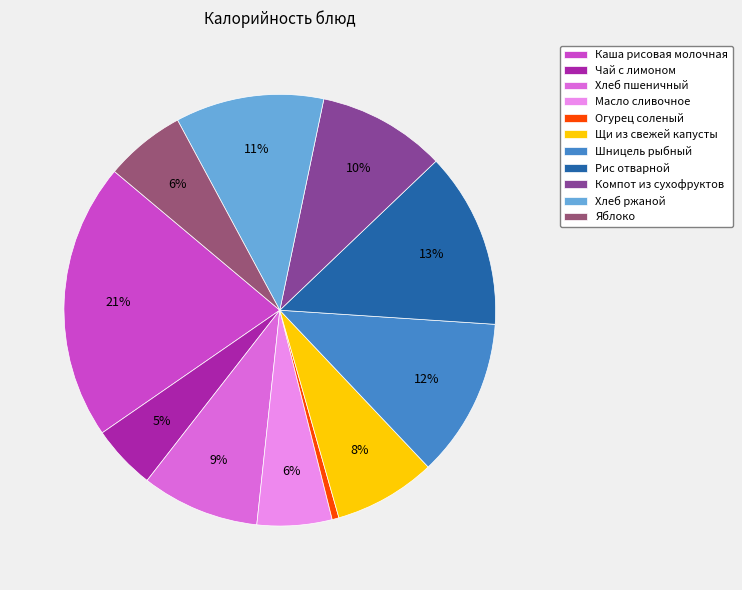

Count the number of slices in the pie.

11